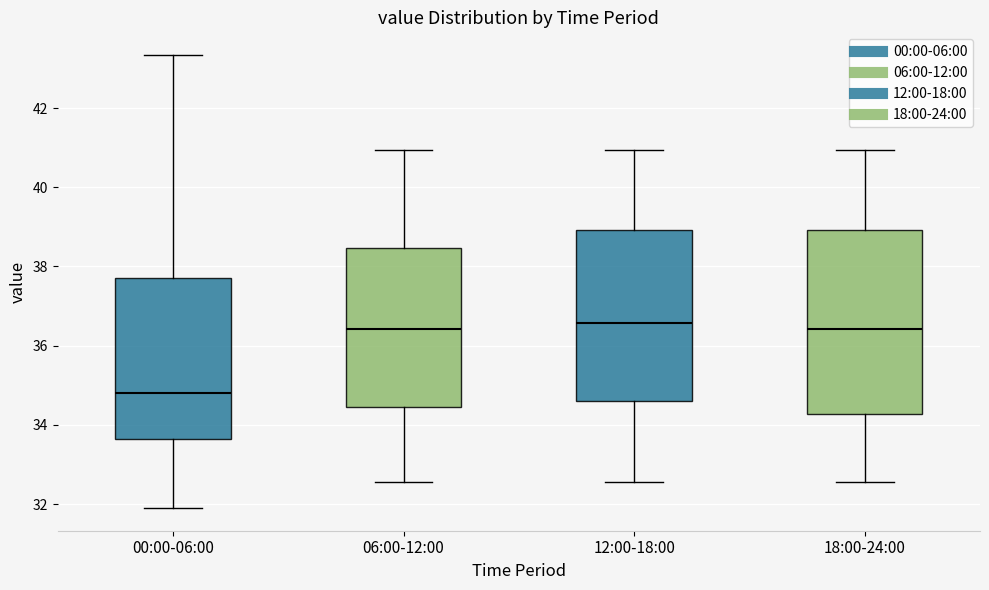

Where does the median line of the box for 18:00-24:00 sit on the y-axis? The values are not printed on the chart, so give them approximately, as read against the axis.

36.4